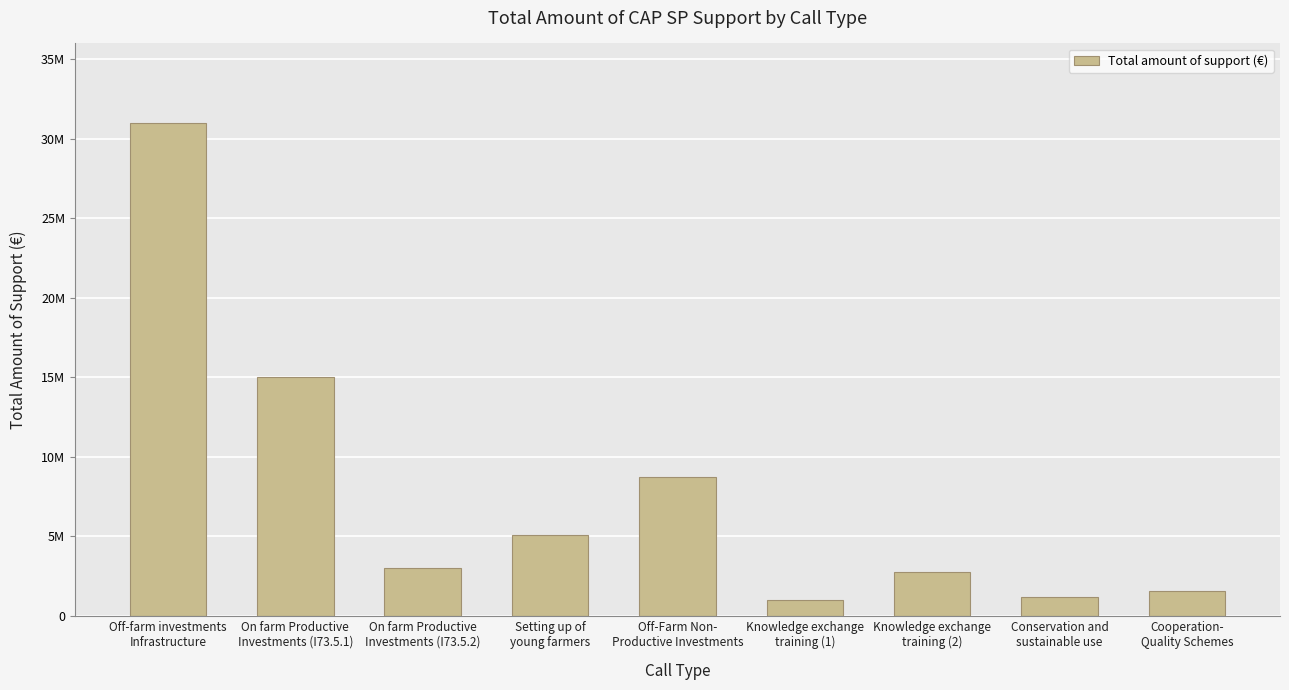

What is the change in value from Setting up of
young farmers to Cooperation-
Quality Schemes?

-3540000.0